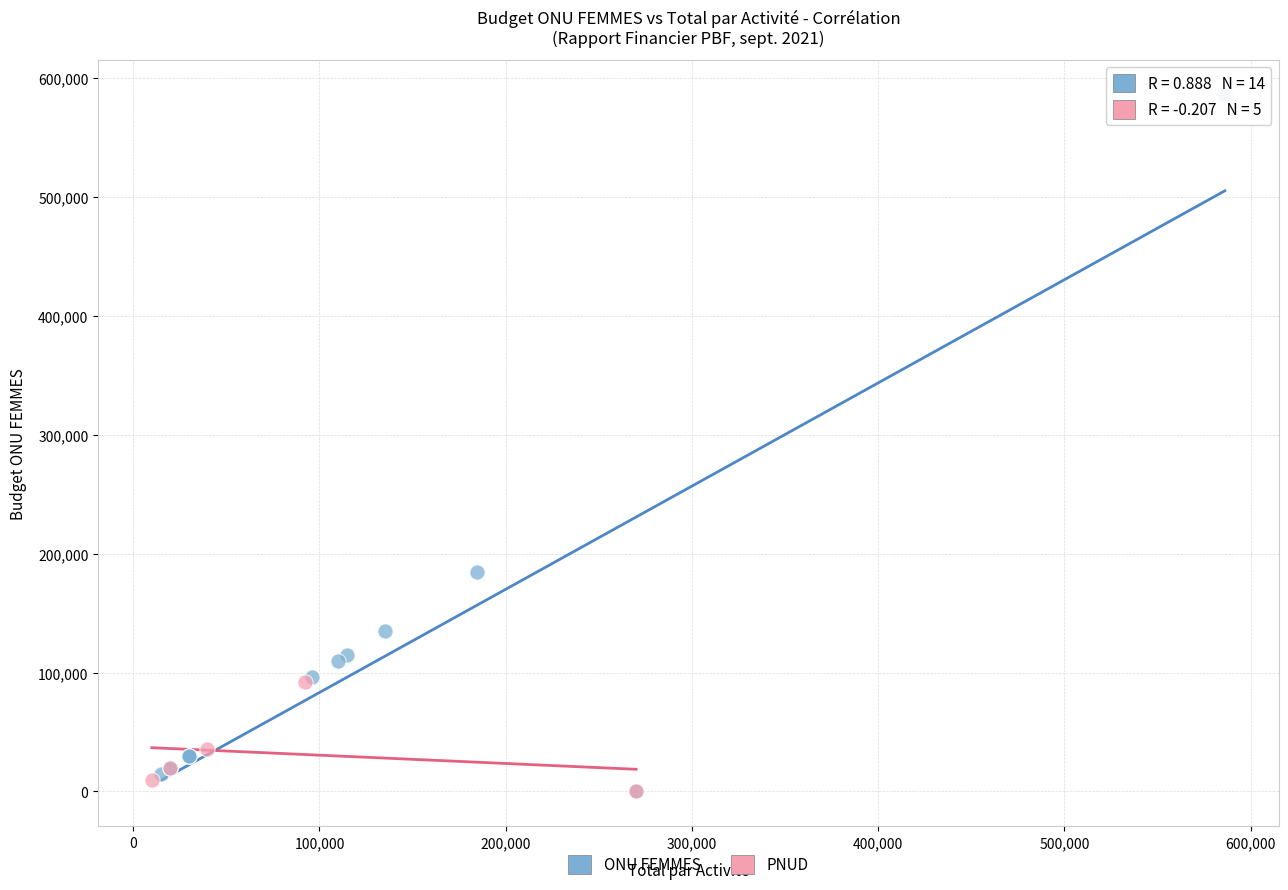

Which series has the largest Y range (max minus min)?

ONU FEMMES